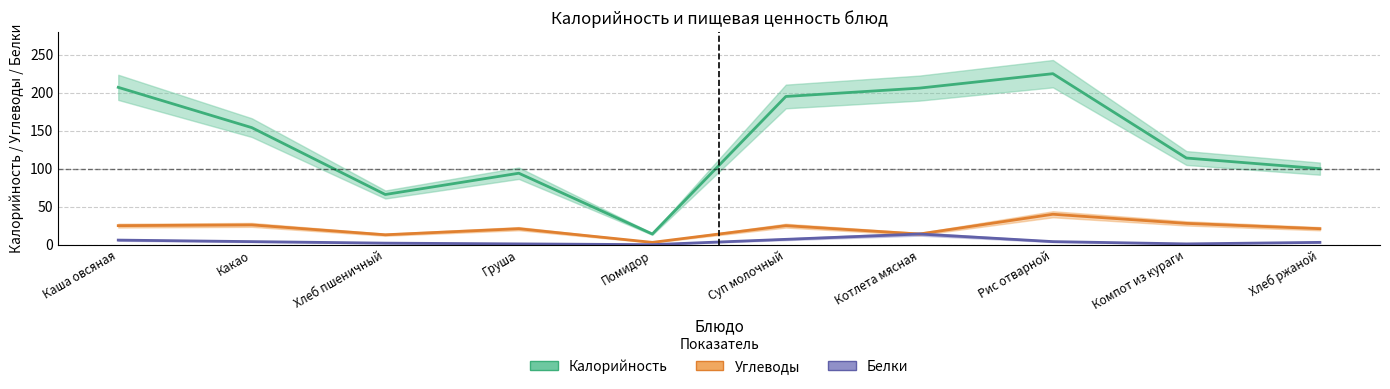

True or false: Углеводы and Белки cross at least once.

False